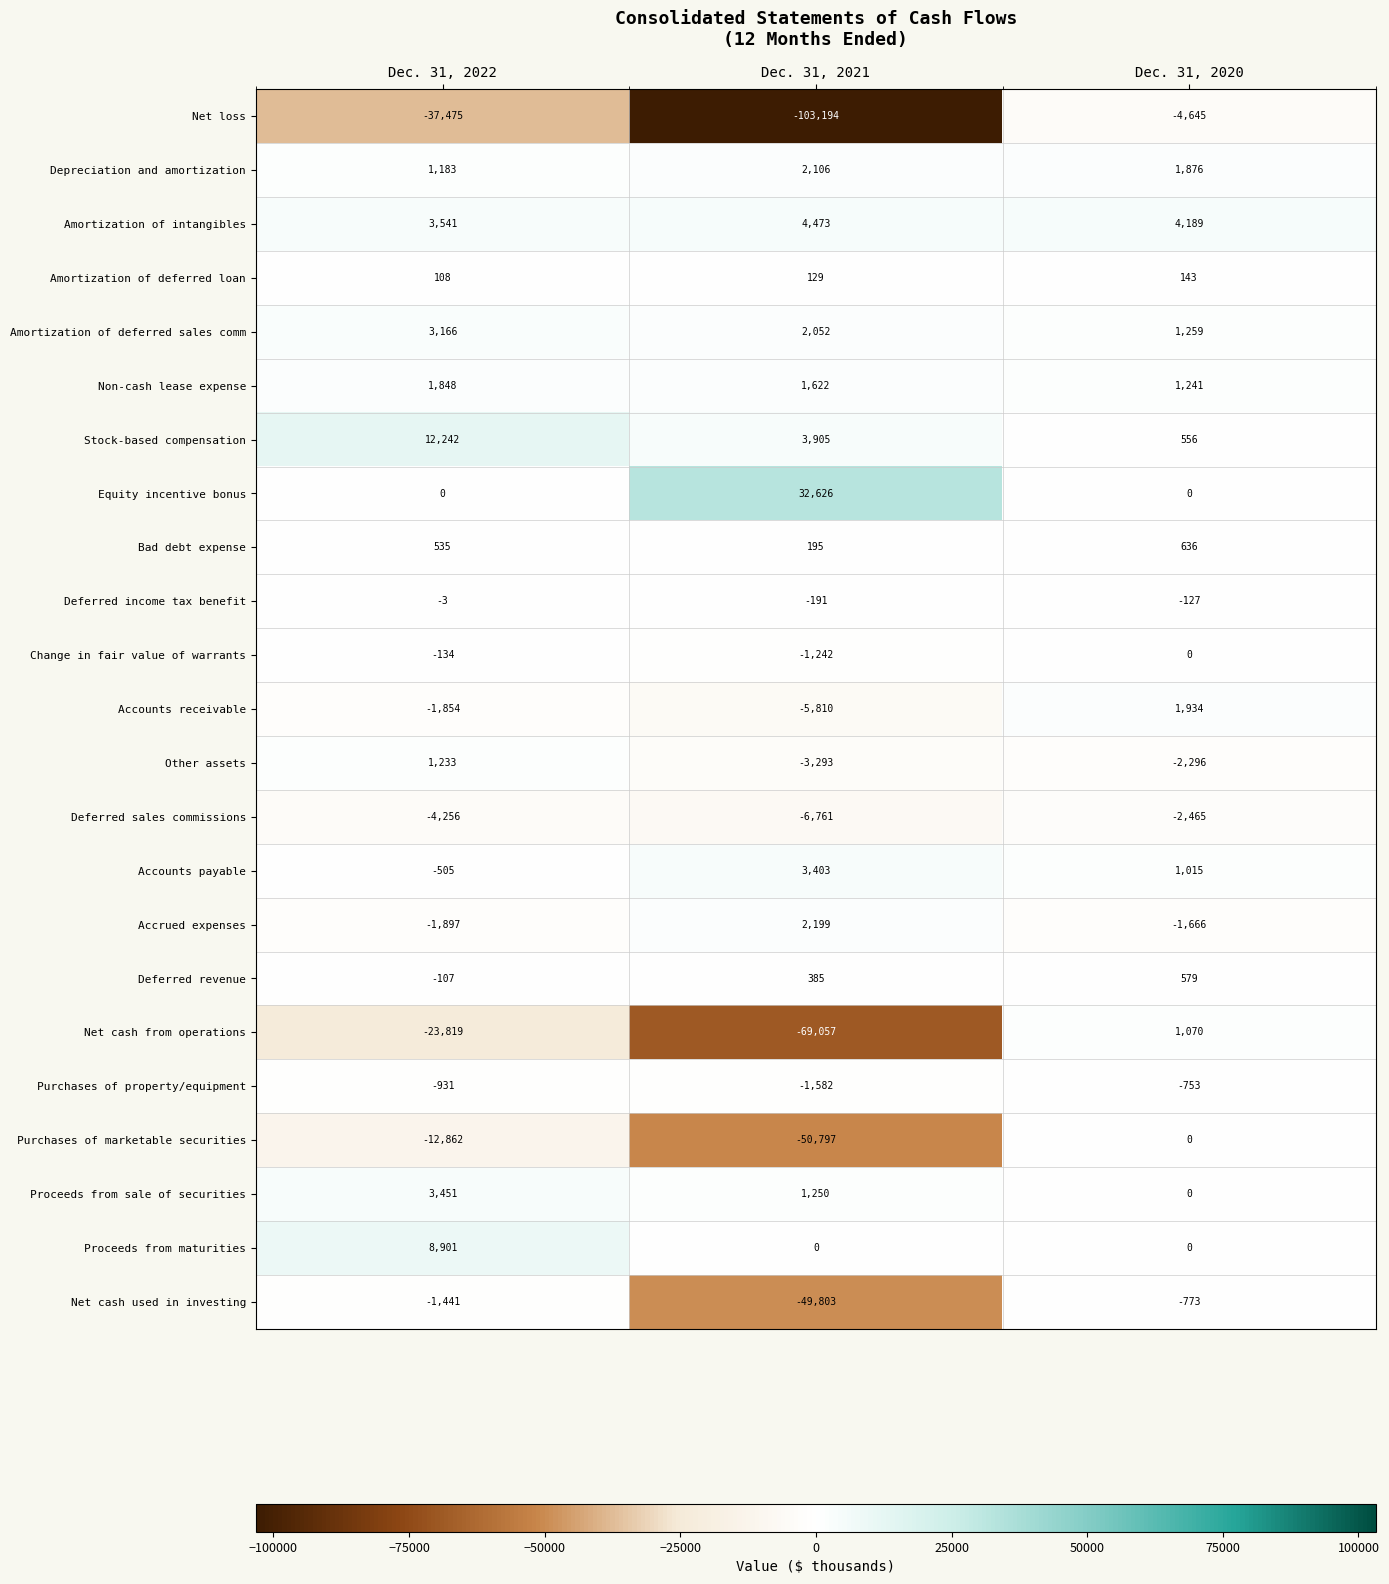

What is the total value across all series at Dec. 31, 2020?

1773